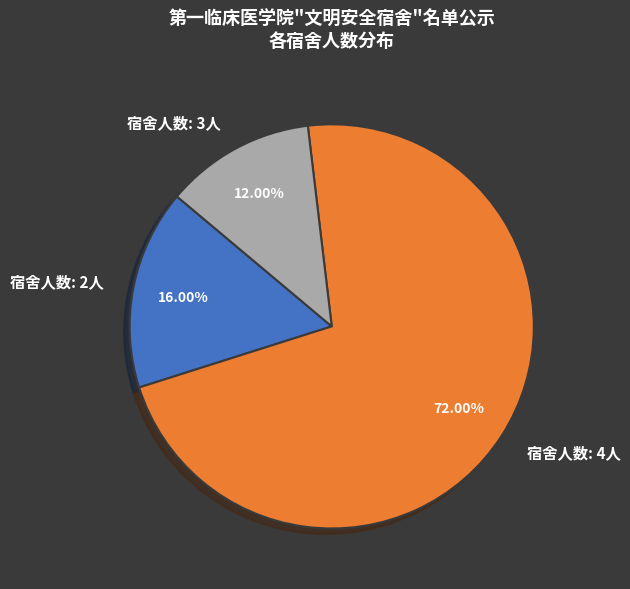

Rank the categories by value from lowest to highest.

宿舍人数: 3人, 宿舍人数: 2人, 宿舍人数: 4人